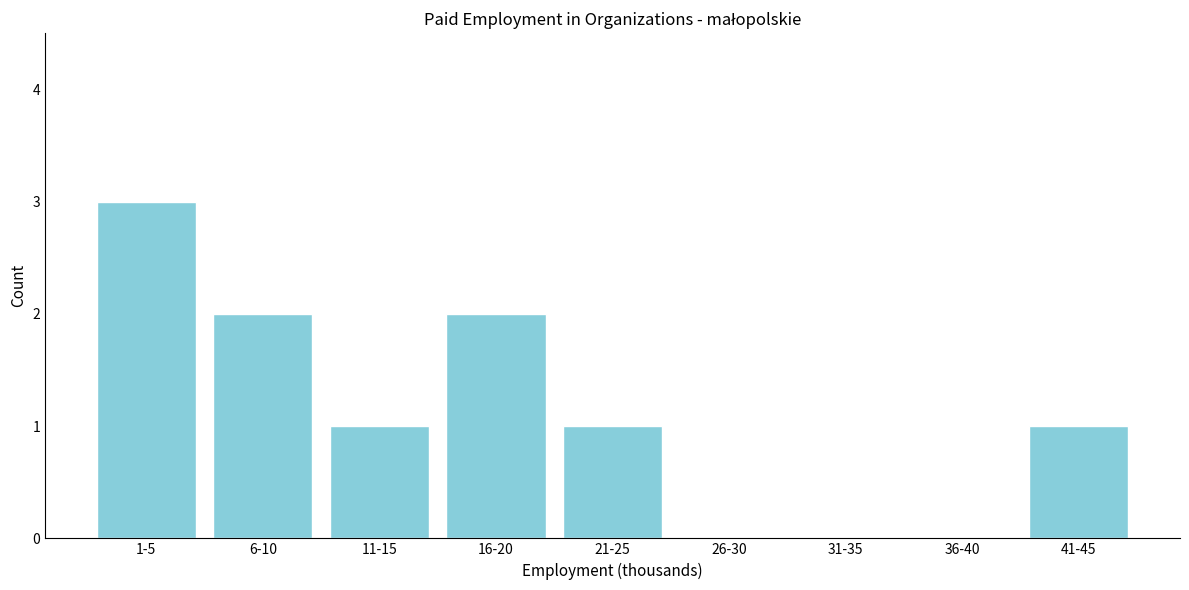

Reading left to right, what are all the values shown in this chart?

1-5=3	6-10=2	11-15=1	16-20=2	21-25=1	26-30=0	31-35=0	36-40=0	41-45=1